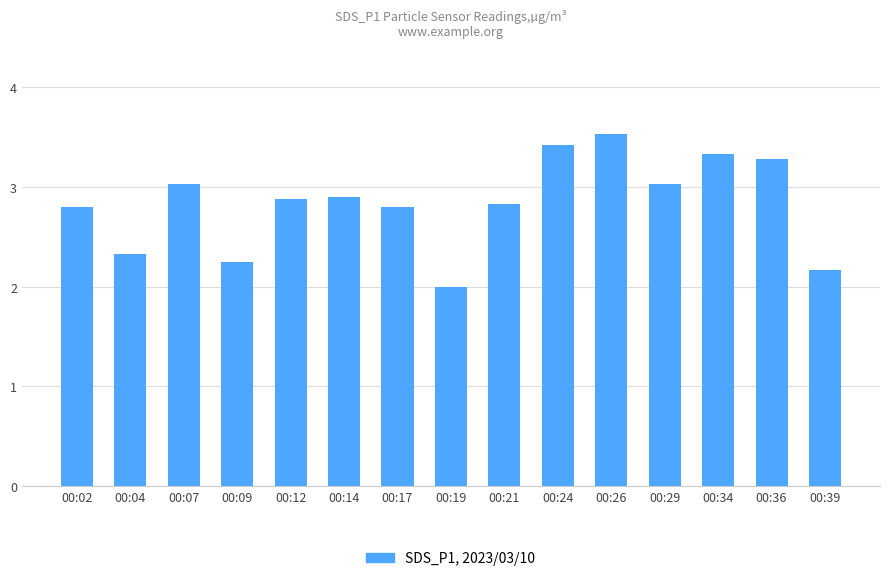

What is the value of the 2nd bar from the left?

2.3